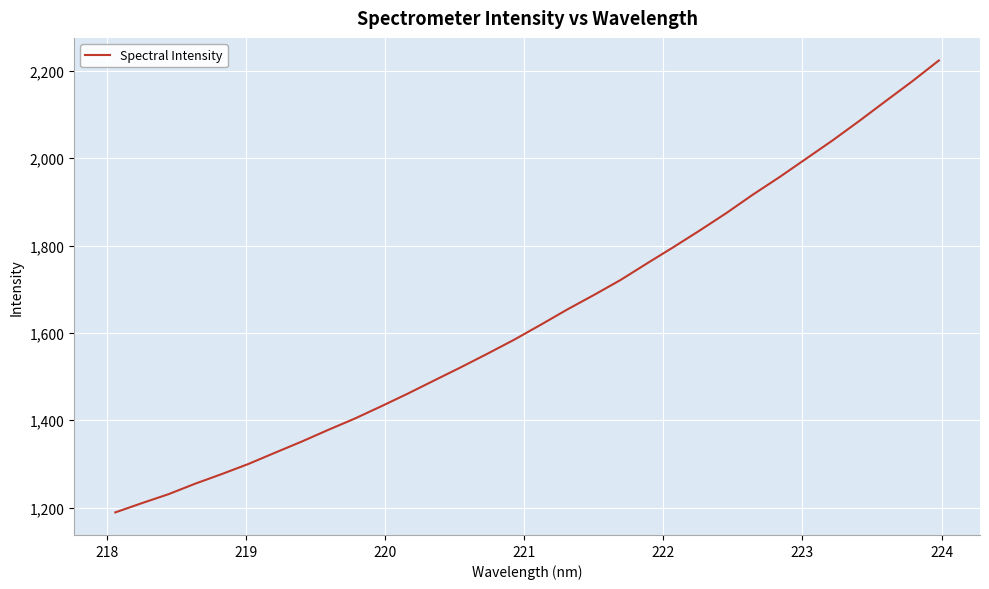

Does the chart have visible grid lines?

Yes